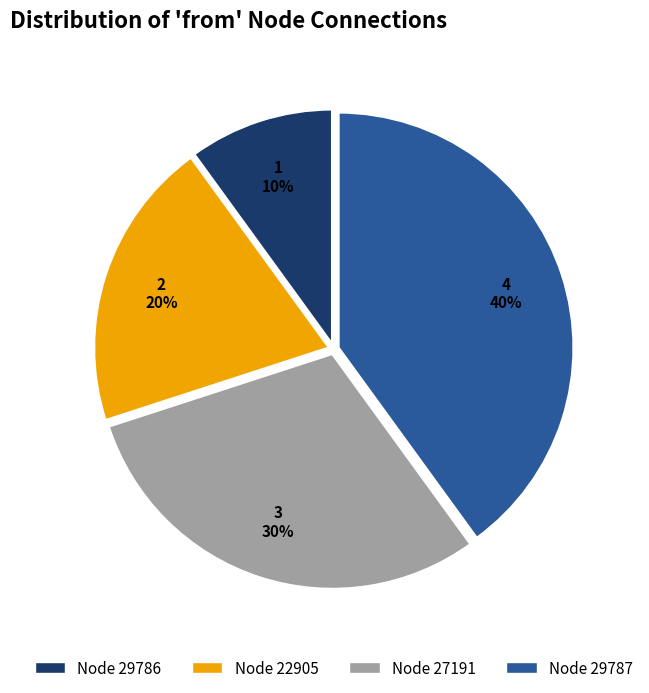

Count the number of slices in the pie.

4